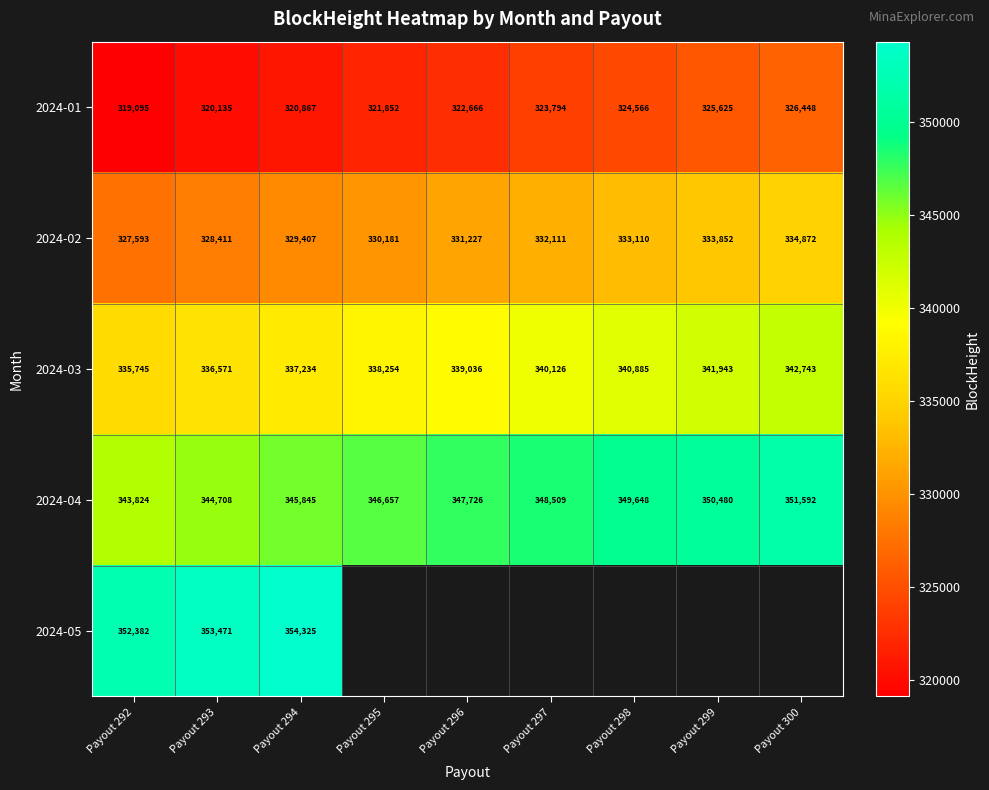

Which label corresponds to the smallest value in the chart?

Payout 292